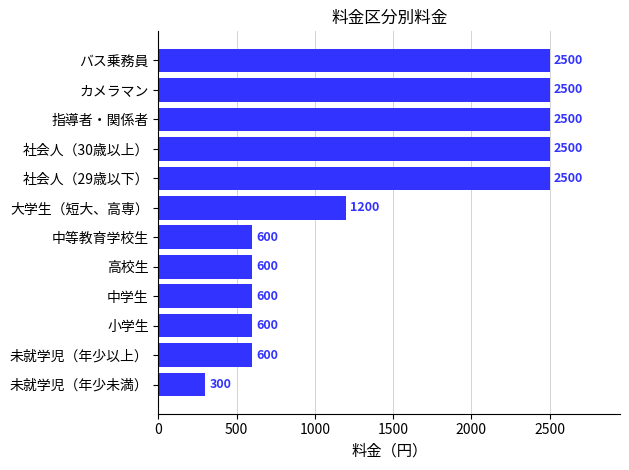

What is the maximum value shown in the chart?

2500